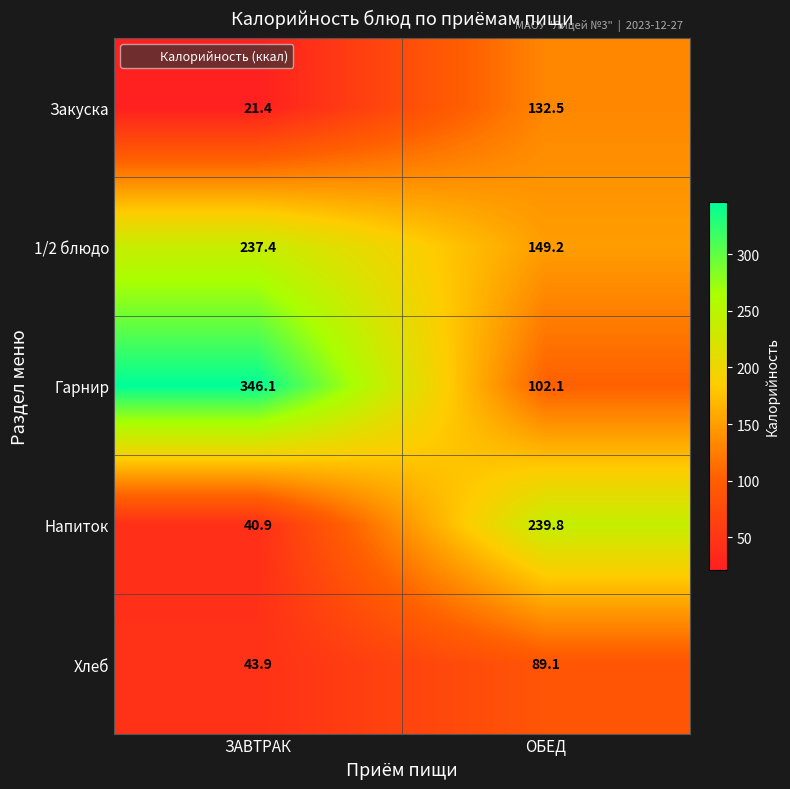

Which series has the largest total across all categories?

Гарнир